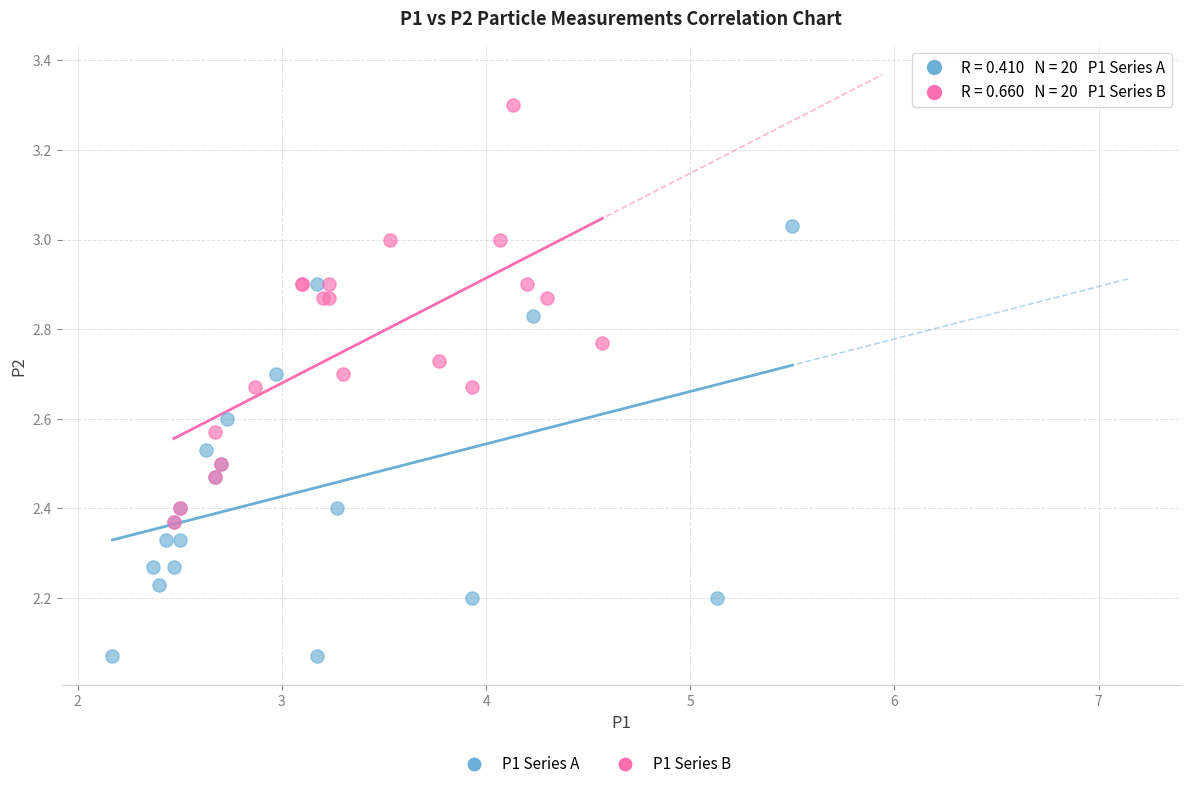

Which series has the largest Y range (max minus min)?

P1 Series A